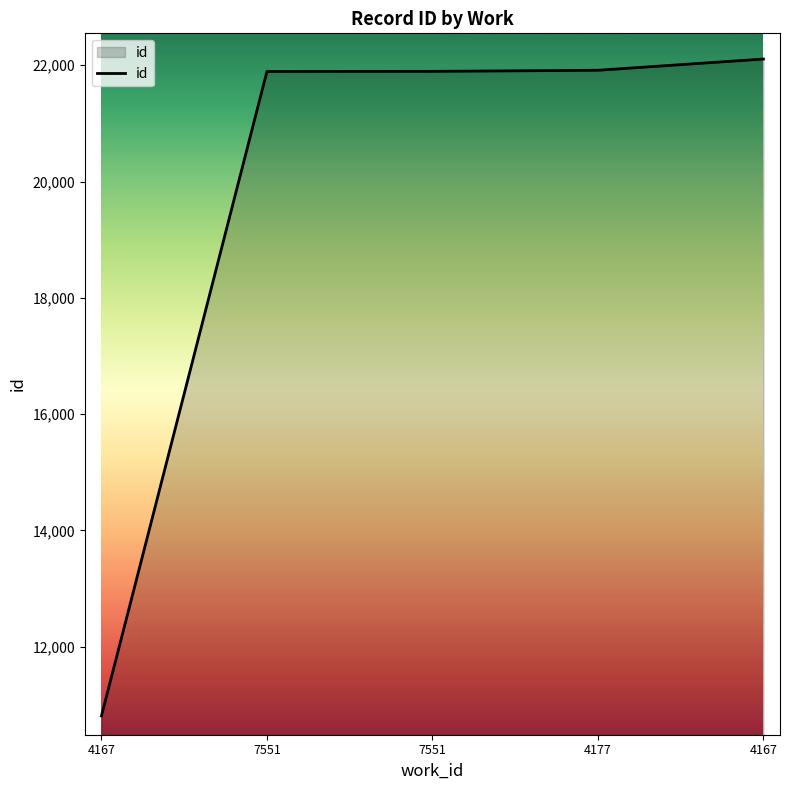

What is the change in value from 4167 to 4167?

+11298